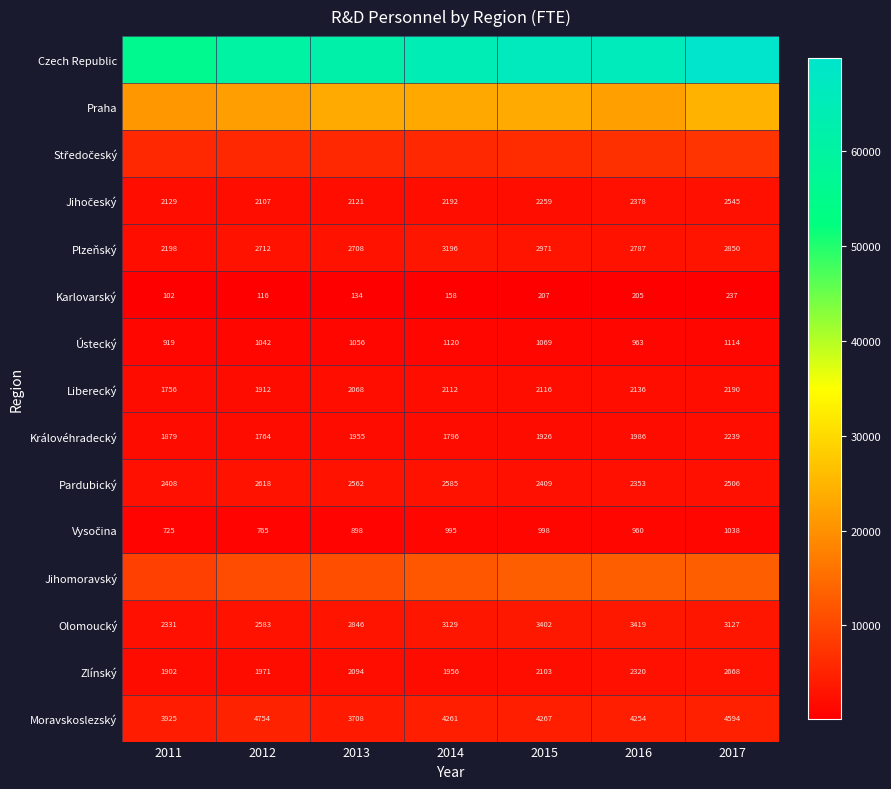

What is the difference between the maximum and minimum values in the Praha series?

3394.7